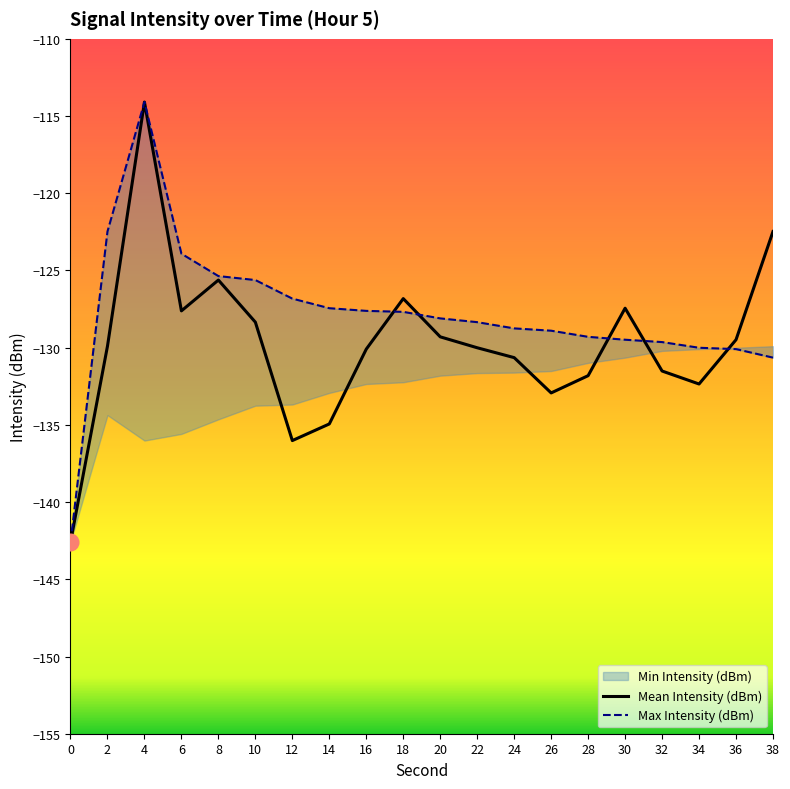

What value does the Mean Intensity (dBm) series have at 4?

-114.1